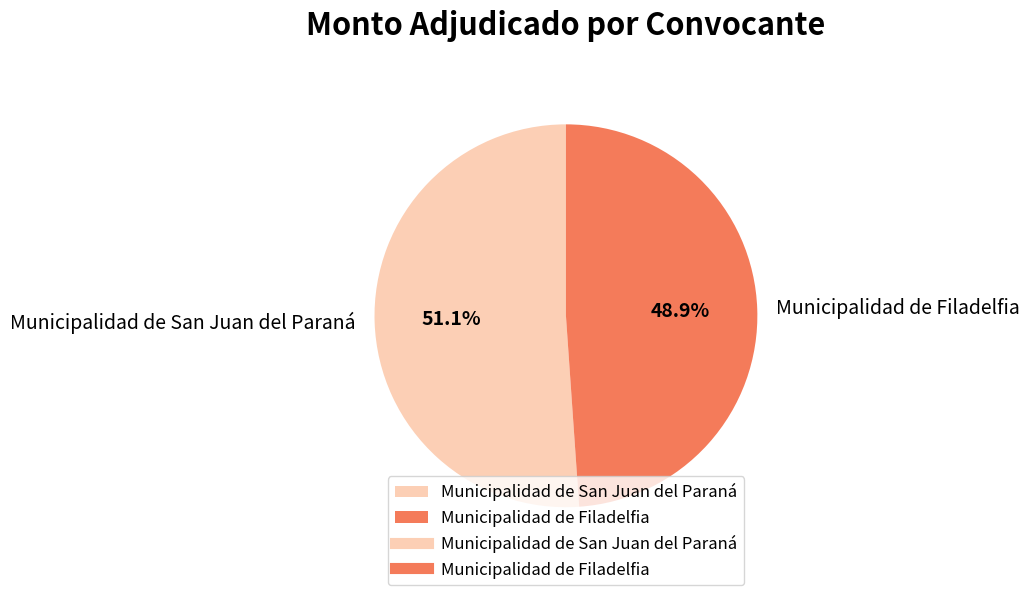

The Municipalidad de Filadelfia slice represents 49% of the pie. True or false?

True